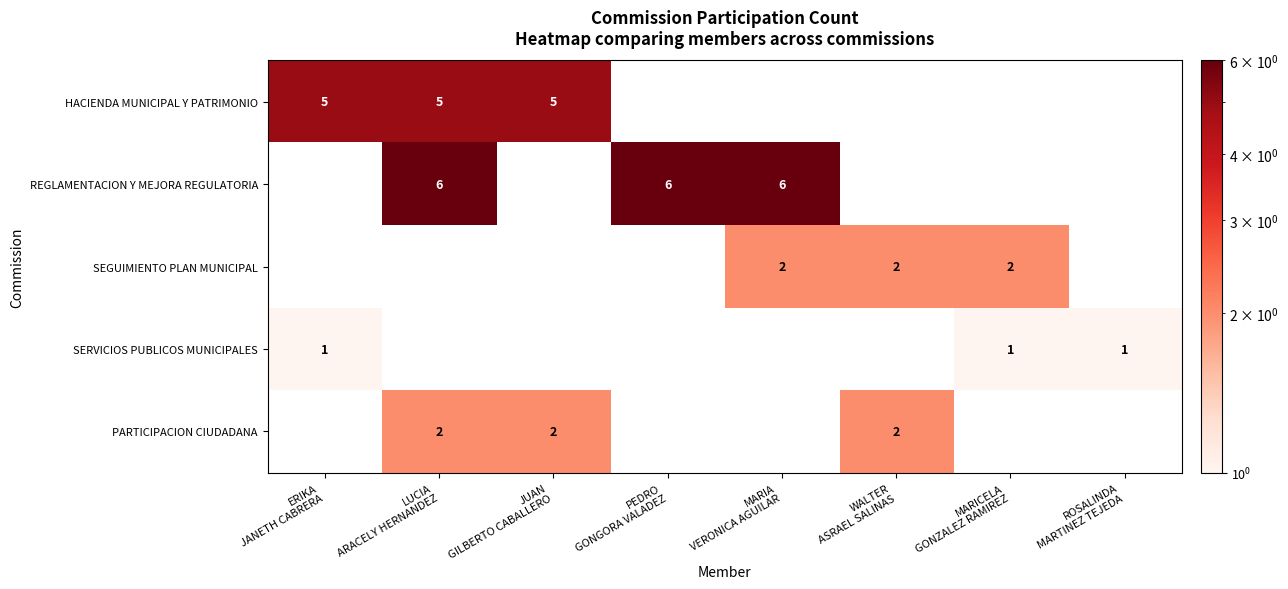

How many values in REGLAMENTACION Y MEJORA REGULATORIA are above zero?

3